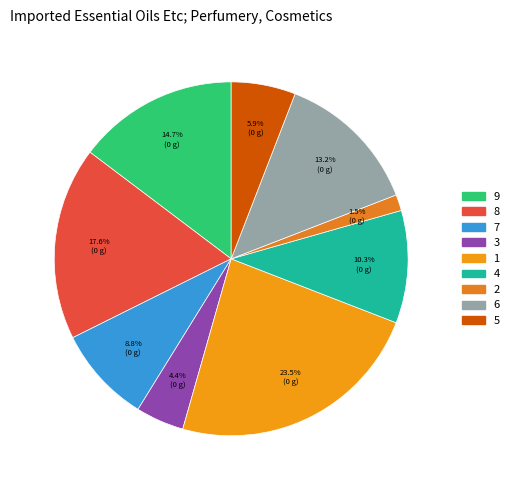

How many segments does this pie chart have?

9